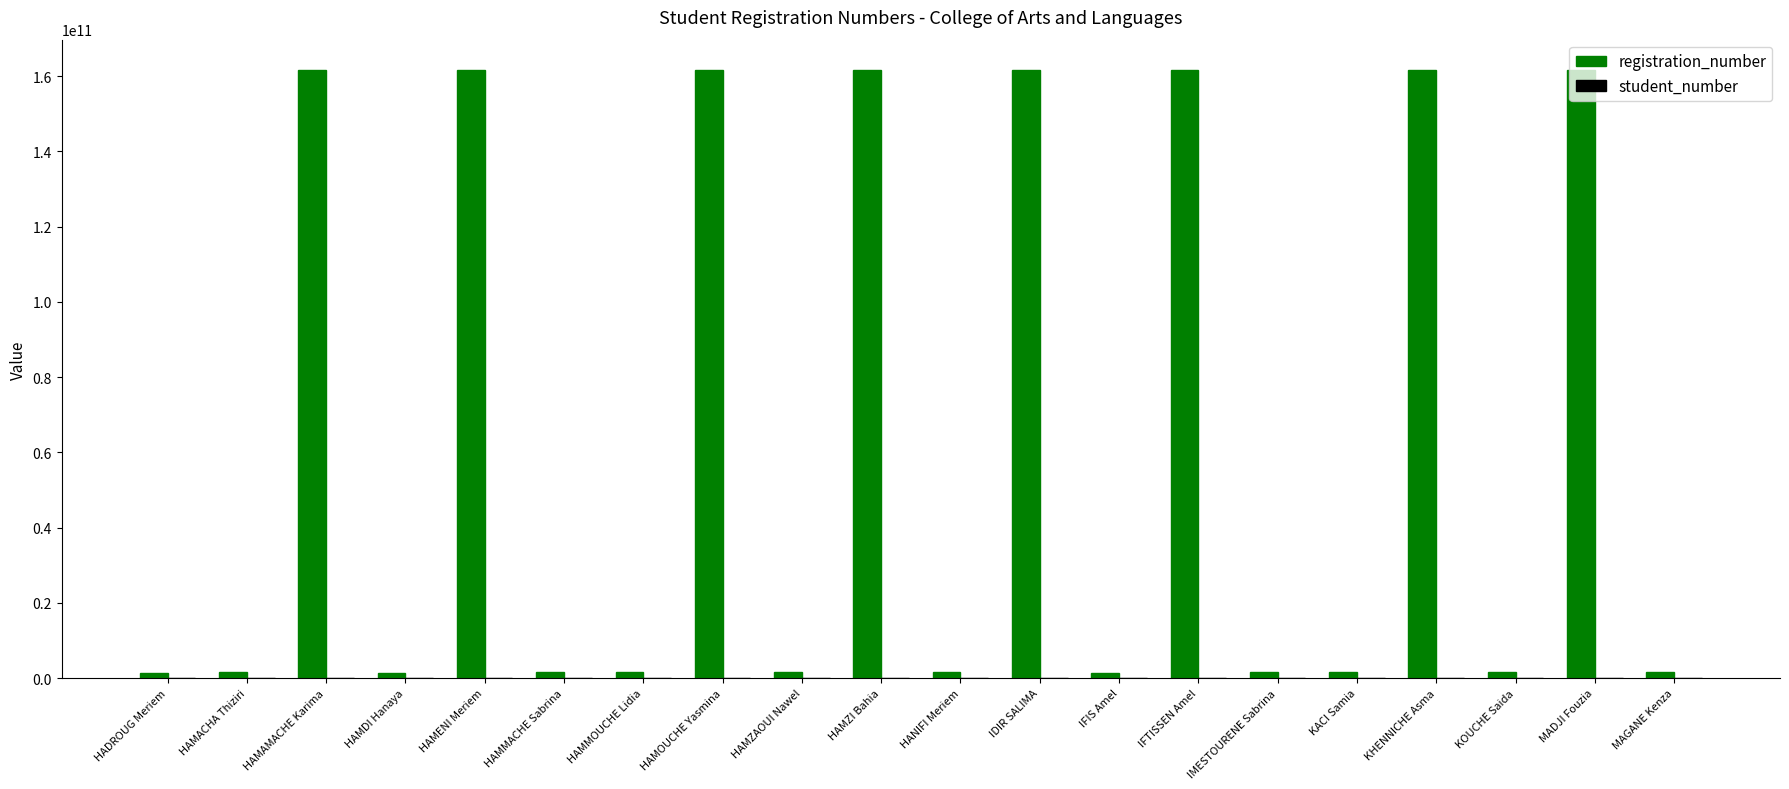

Which series has the largest total across all categories?

registration_number